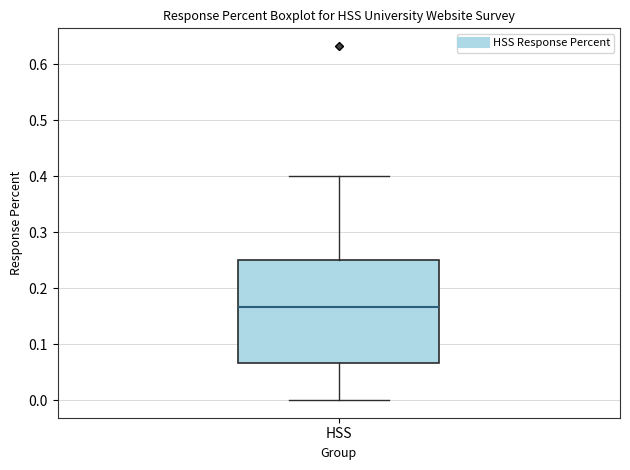

Transcribe this box plot: give where the median line is, the range the box spans, and where the two whiskers end, as read against the y-axis. The values are not printed on the chart, so give them approximately, as read against the axis.

median 0.17, box 0.07 to 0.25, whiskers 0.00 to 0.40